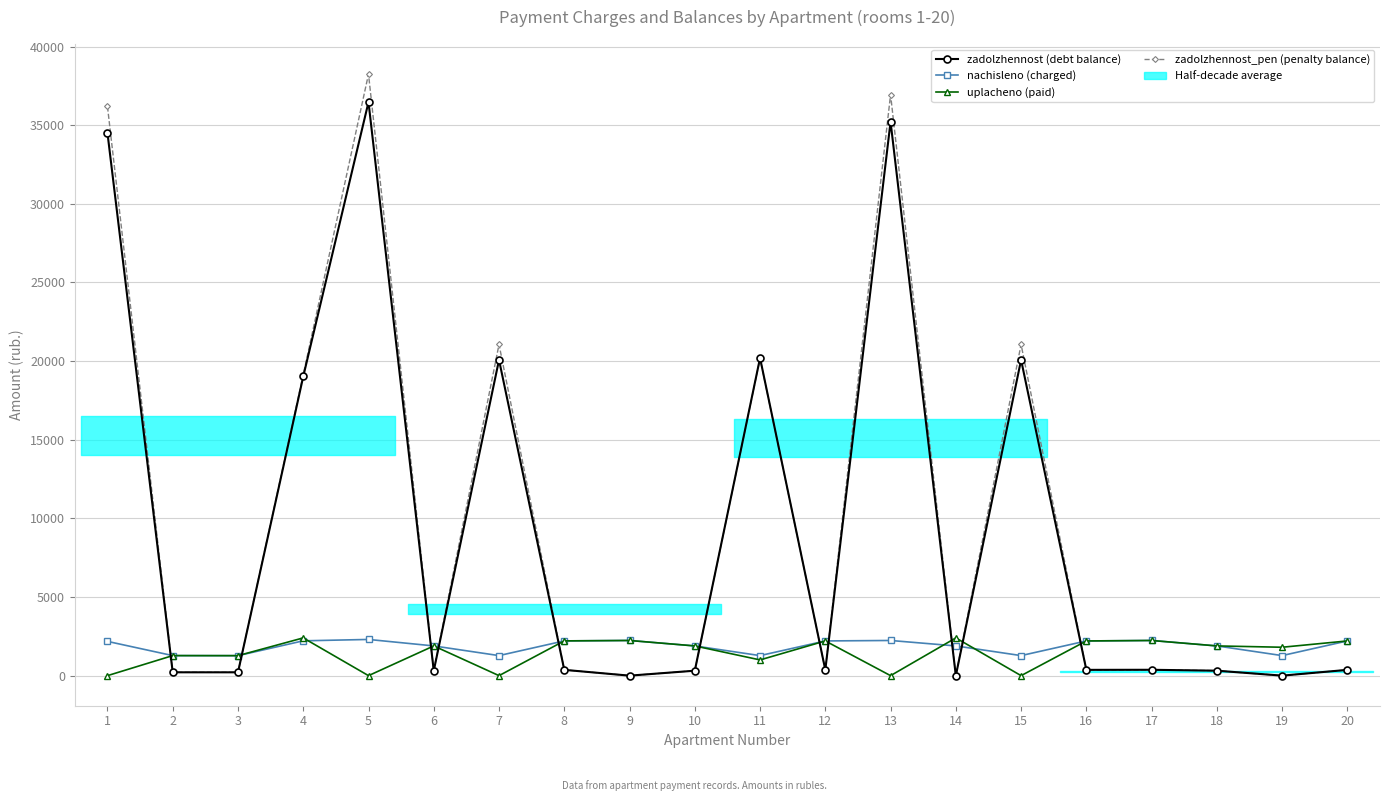

Reading left to right, transcribe all the data shown in this chart.

zadolzhennost (debt balance): 34509.0	212.4	211.8	19023.0	36470.3	315.0	20075.6	368.4	0.0	314.6	20197.4	367.8	35218.4	0.0	20078.4	367.8	372.7	315.0	0.0	367.8
nachisleno (charged): 2177.9	1274.7	1271.0	2214.4	2301.7	1890.2	1274.7	2210.7	2236.2	1890.2	1274.7	2207.0	2236.2	1890.2	1274.7	2207.0	2236.2	1890.2	1274.7	2207.0
uplacheno (paid): 0.0	1274.7	1271.0	2400.0	0.0	1890.2	0.0	2210.7	2236.2	1890.2	1000.0	2207.0	0.0	2400.0	0.0	2207.0	2236.2	1890.2	1805.7	2207.0
zadolzhennost_pen (penalty balance): 36191.6	212.4	211.8	19135.0	38248.5	315.0	21060.3	368.4	0.0	315.0	20165.3	367.8	36946.0	0.0	21063.2	367.8	372.7	315.0	0.0	367.8